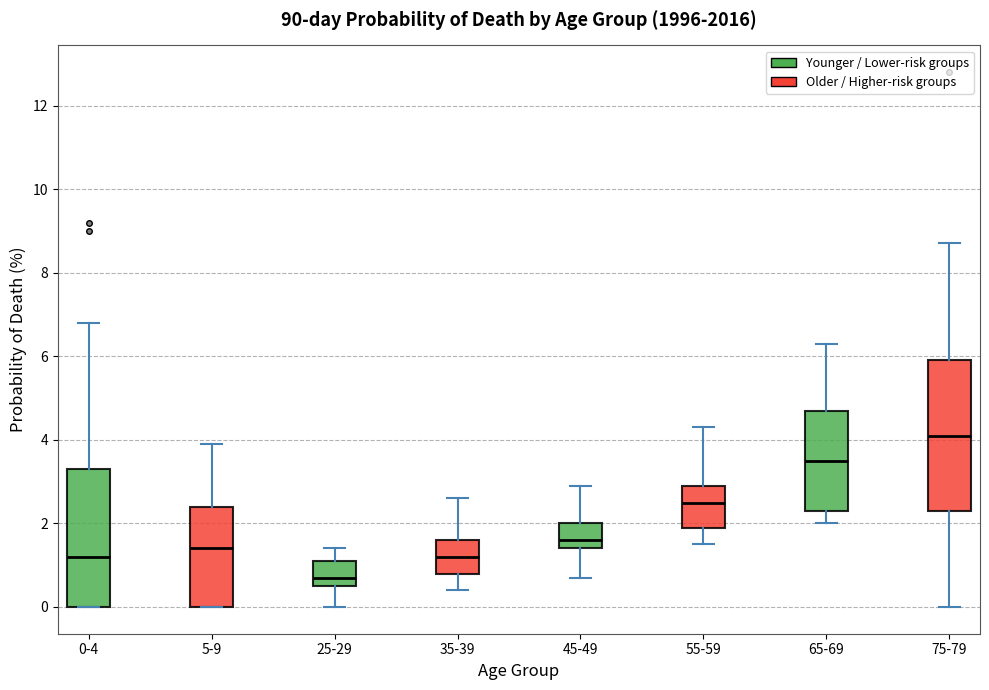

Which box has the highest median line?

75-79